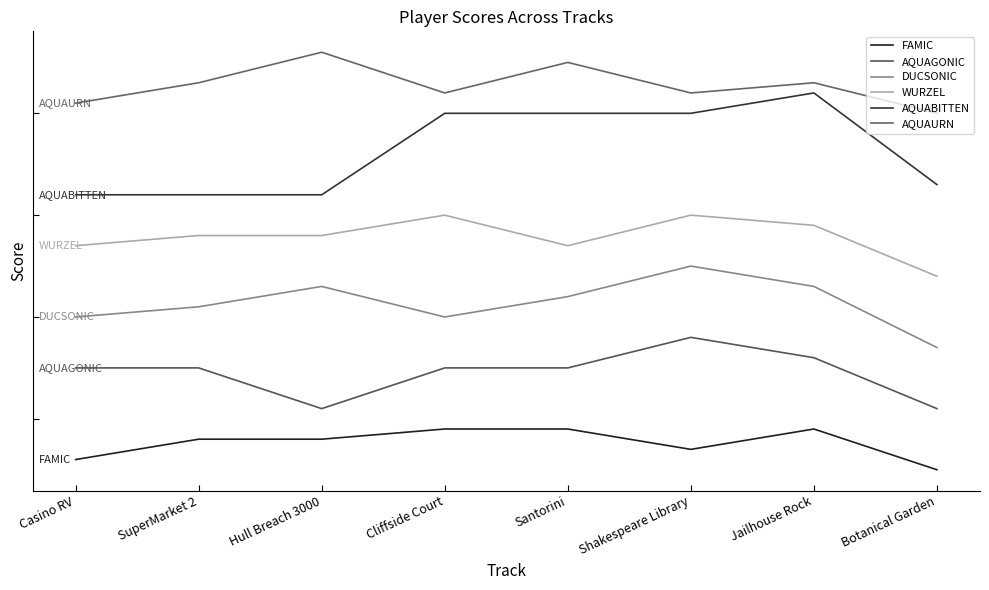

List the labels in order of DUCSONIC value, smallest first.

Botanical Garden, Casino RV, Cliffside Court, SuperMarket 2, Santorini, Hull Breach 3000, Jailhouse Rock, Shakespeare Library